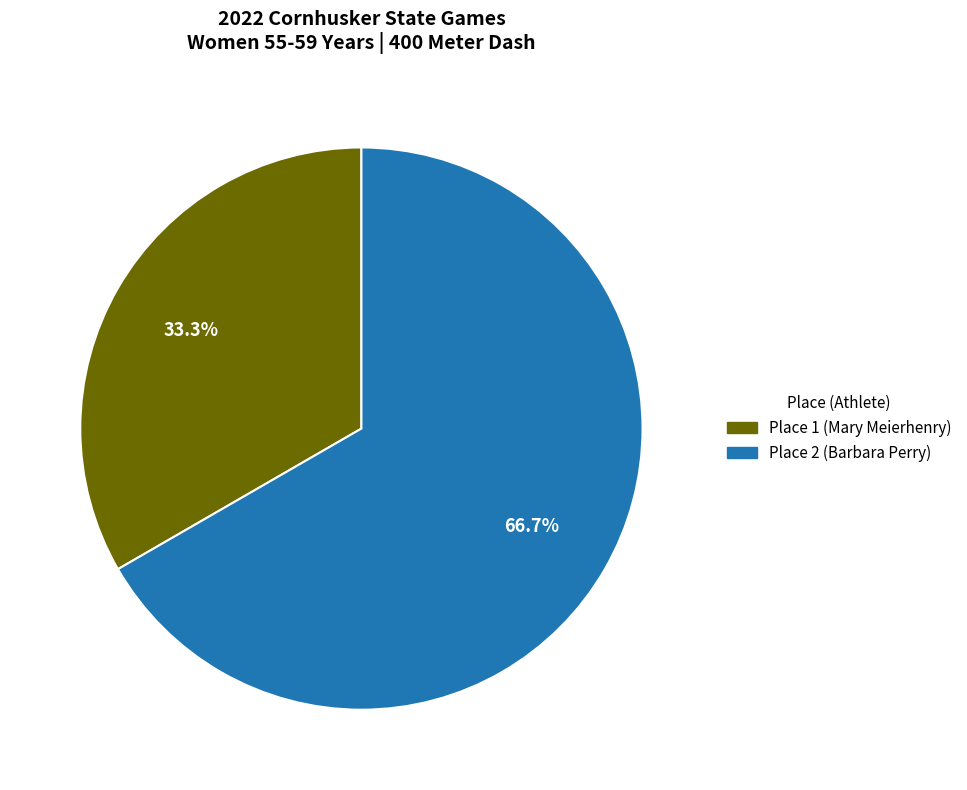

Rank the categories by value from lowest to highest.

Place 1 (Mary Meierhenry), Place 2 (Barbara Perry)